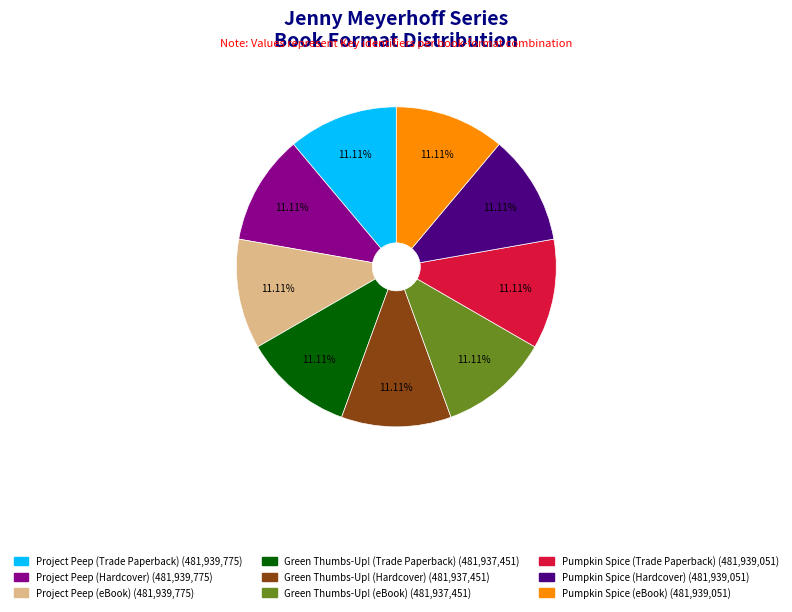

Does any single category account for the majority?

No